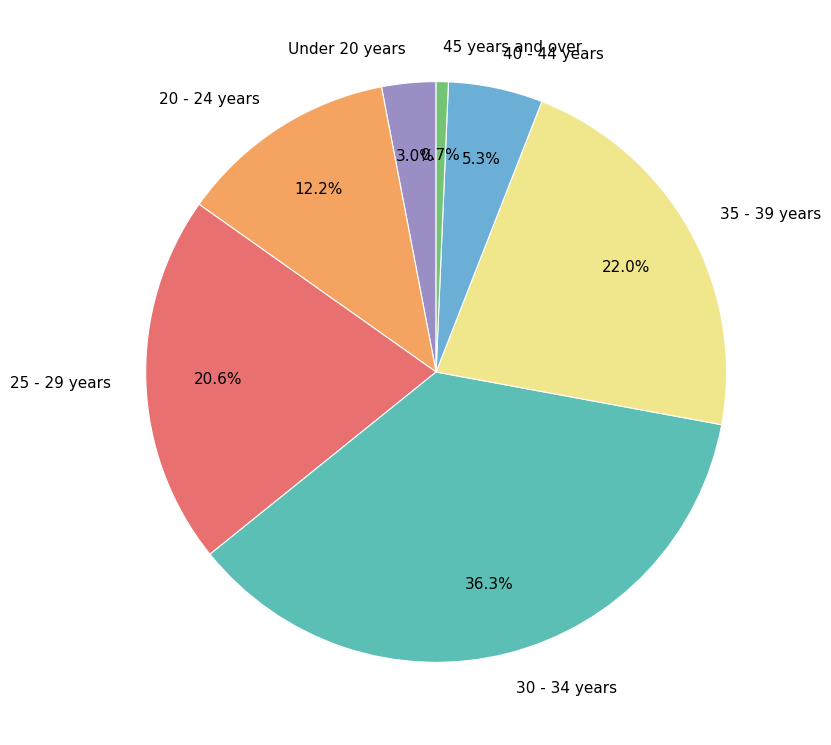

To the nearest percent, what is the difference between the largest and smallest slice percentages?

36%